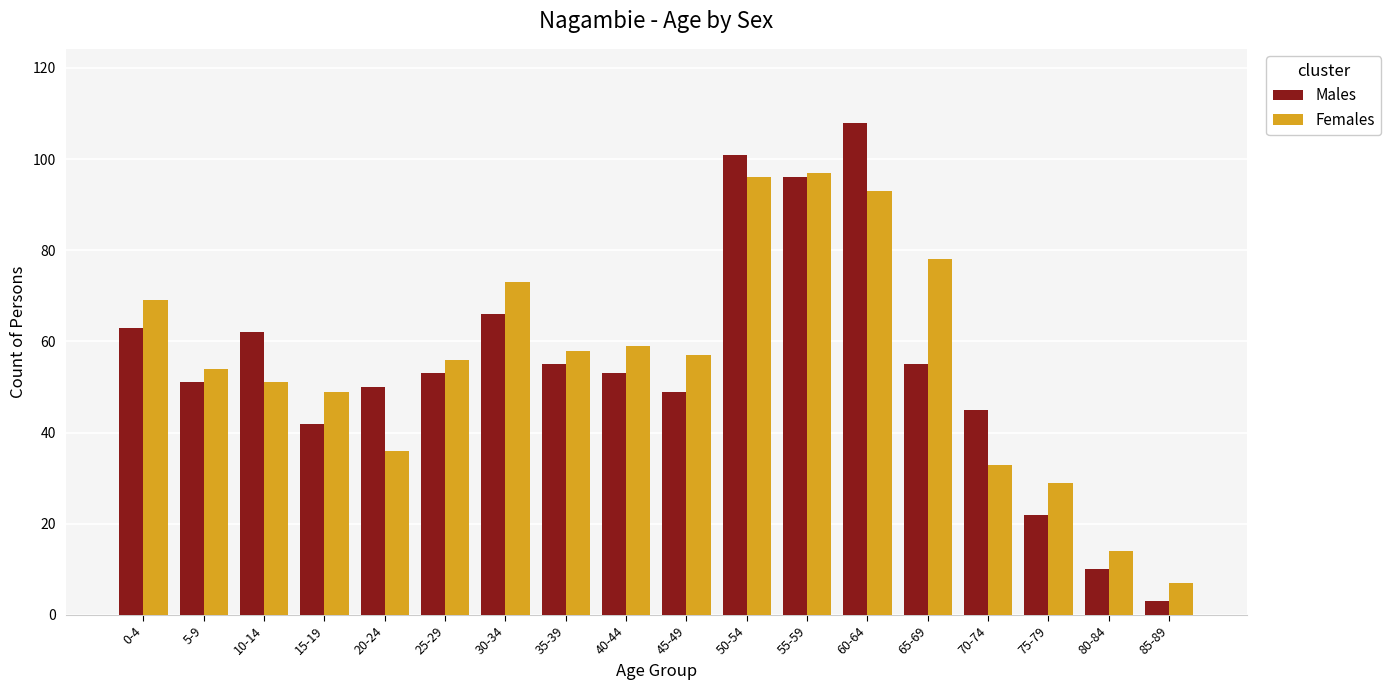

What is the average value of the Males series?

55